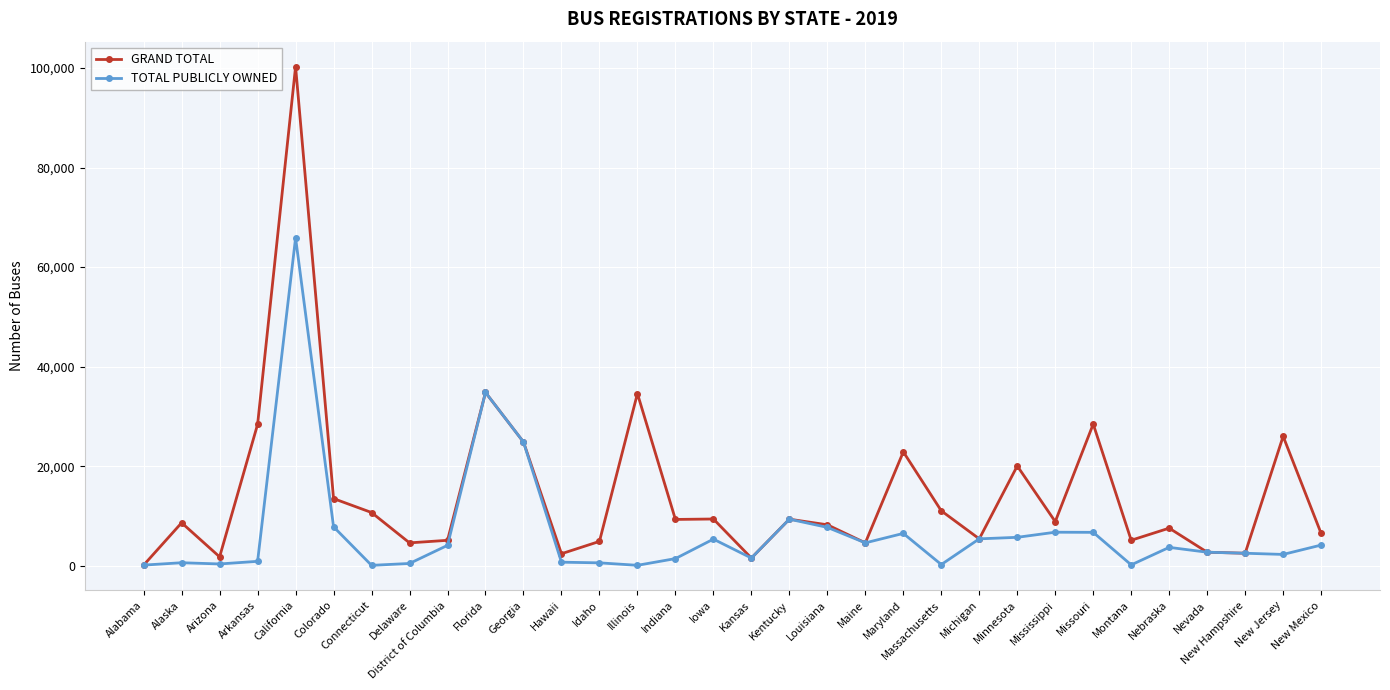

What is the label of the 6th point from the right?

Montana